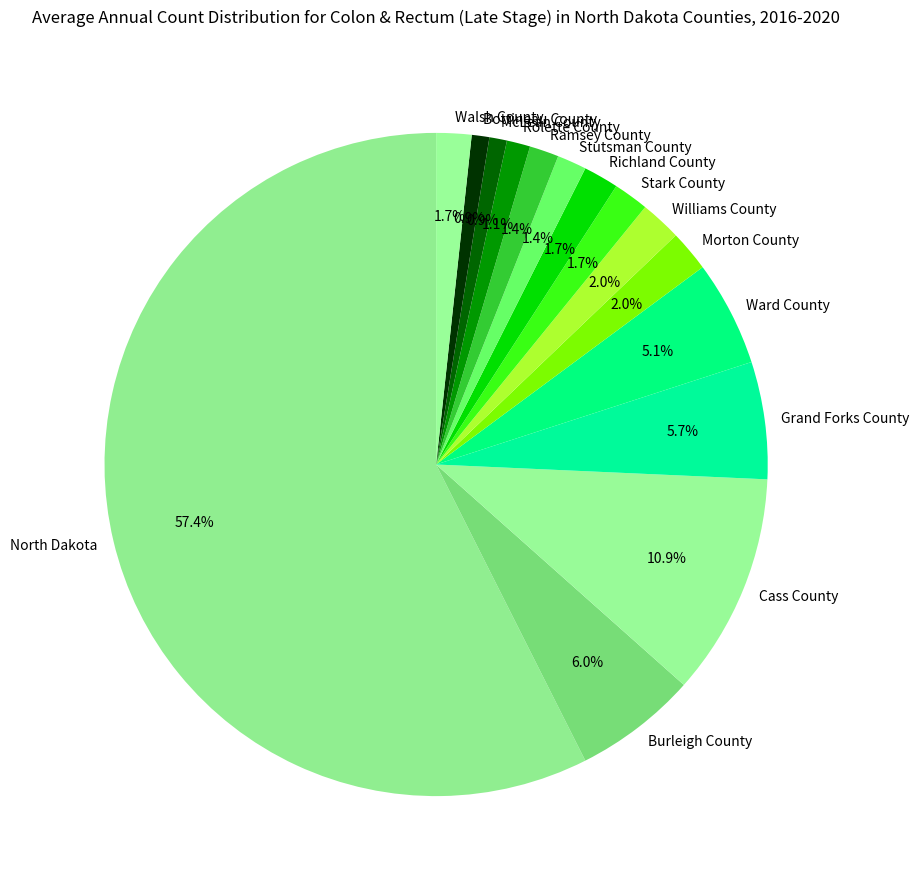

What percentage is the McLean County slice, to the nearest percent?

1%